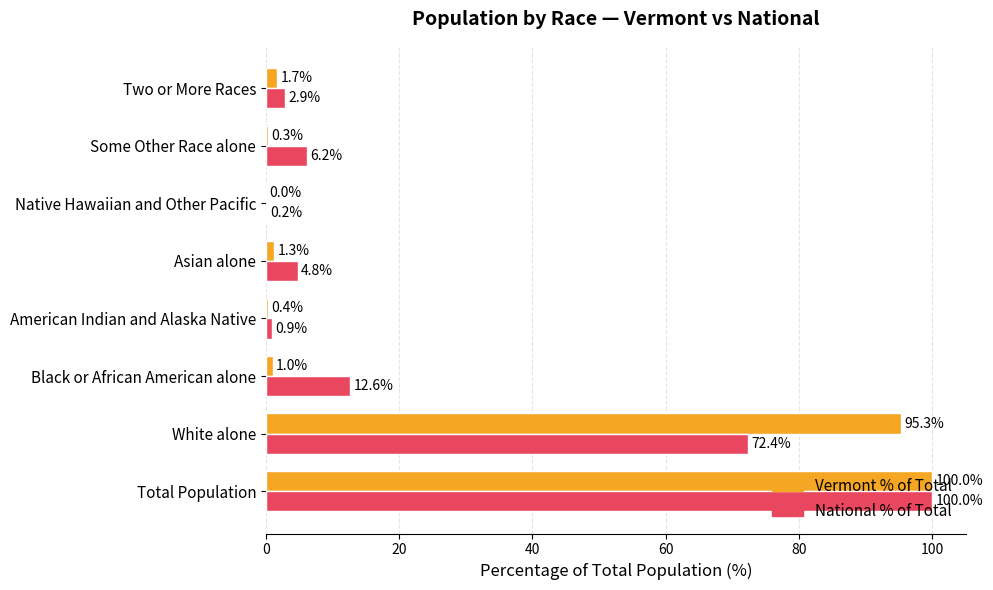

How many values in the Vermont % of Total series exceed 1?

5